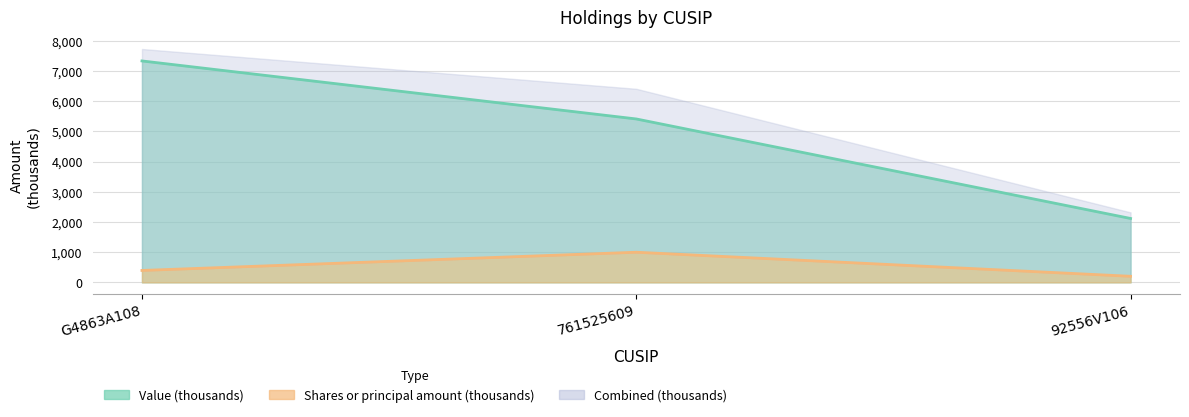

How many data points in Shares or principal amount are above 394?

2